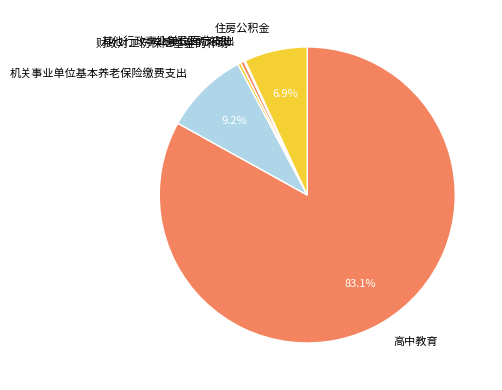

Which category has the biggest portion of the pie?

高中教育